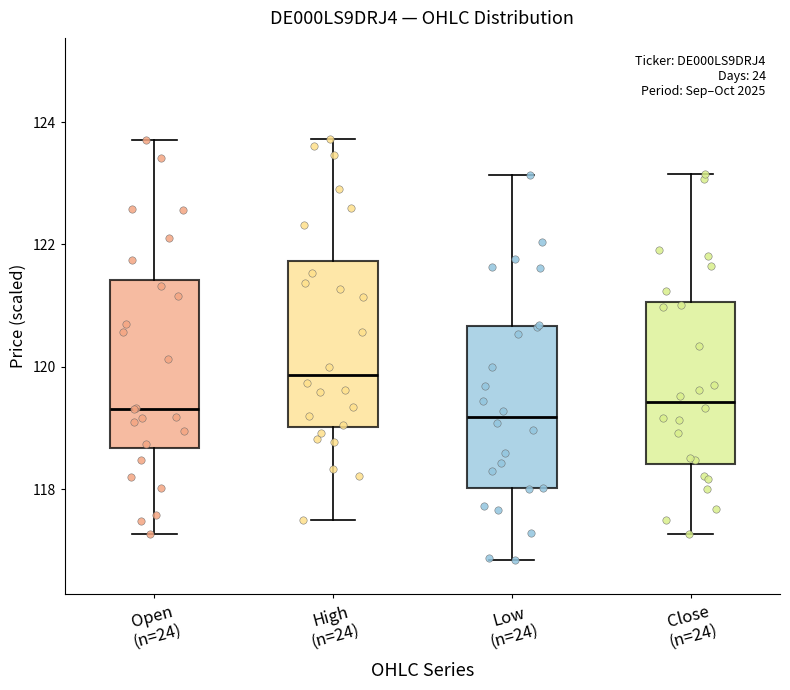

Where does the upper whisker of the box for Open (n=24) end on the y-axis? The values are not printed on the chart, so give them approximately, as read against the axis.

123.6